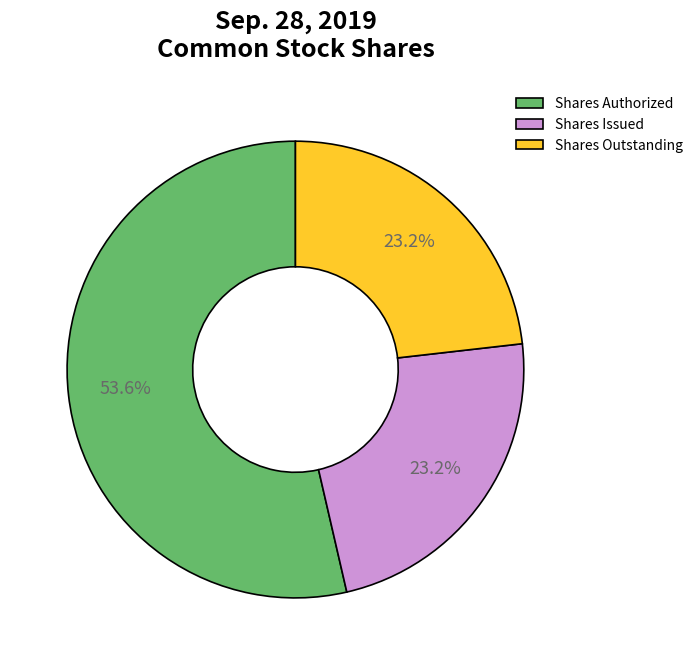

How many segments does this pie chart have?

3